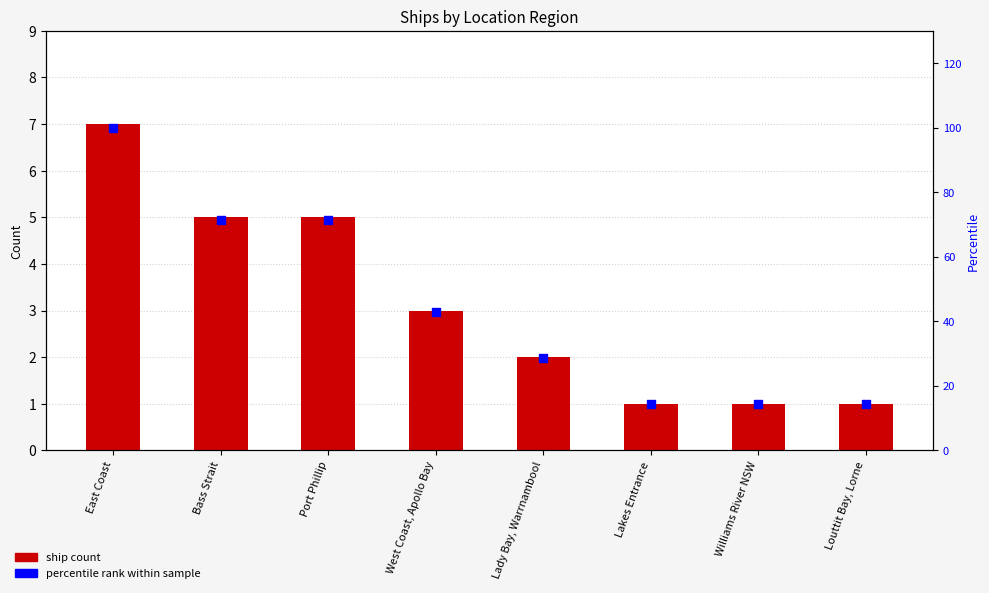

What is the total value across all series at Lady Bay, Warrnambool?

30.6